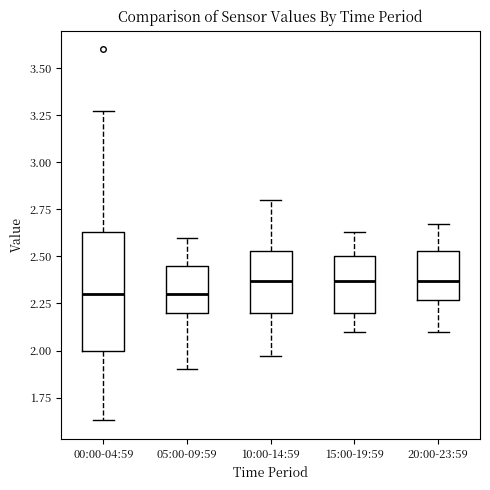

Which box is the tallest, from its lower edge to its upper edge?

00:00-04:59